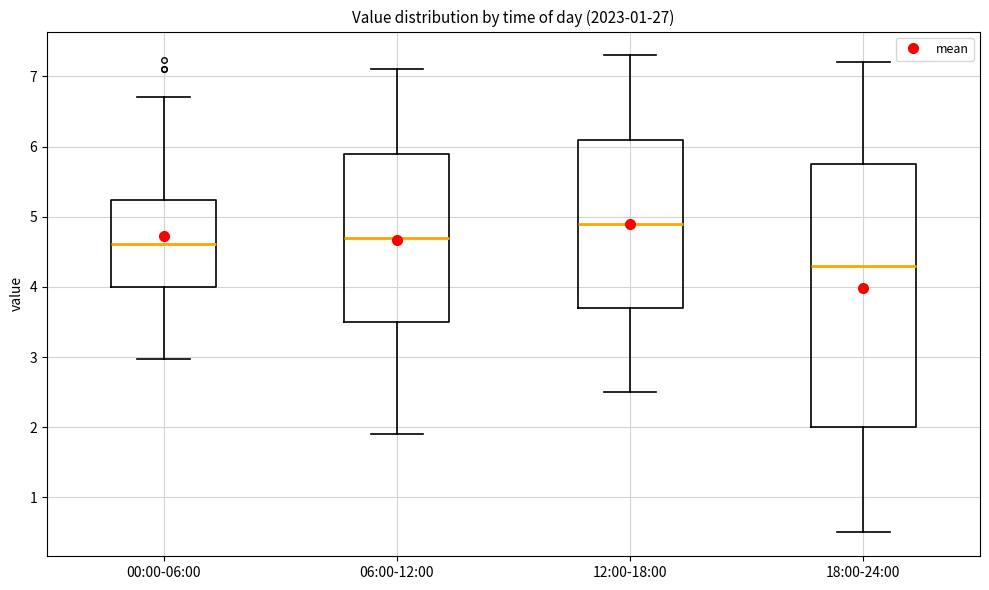

Reading left to right, read every box against the y-axis: the position of its median line, the range the box covers, and the ends of its whiskers. The values are not printed on the chart, so give them approximately, as read against the axis.

00:00-06:00: median 4.6, box 4.0 to 5.2, whiskers 3.0 to 6.7
06:00-12:00: median 4.7, box 3.5 to 5.9, whiskers 1.9 to 7.1
12:00-18:00: median 4.9, box 3.7 to 6.1, whiskers 2.5 to 7.3
18:00-24:00: median 4.3, box 2.0 to 5.8, whiskers 0.5 to 7.2